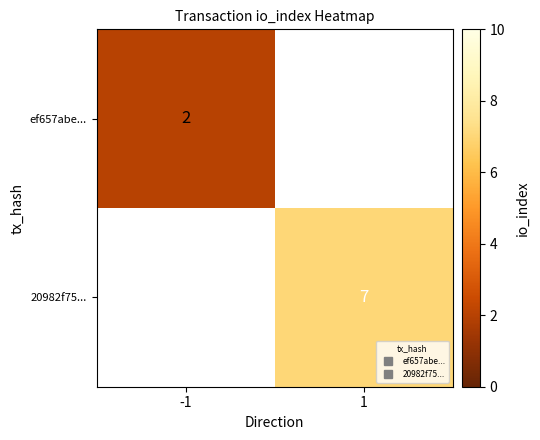

Rank the series by their maximum value, from lowest to highest.

ef657abe..., 20982f75...